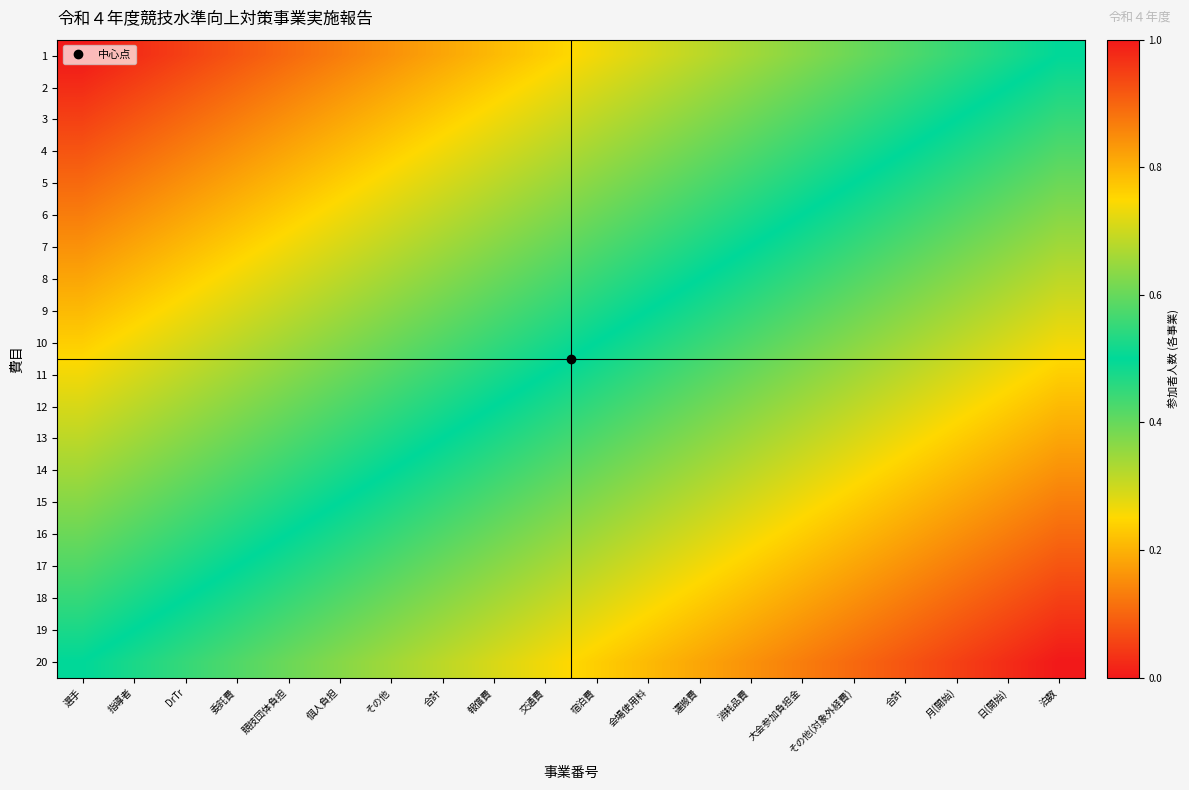

Rank the series by their maximum value, from lowest to highest.

1, 2, 3, 4, 5, 6, 7, 8, 9, 10, 11, 12, 13, 14, 15, 16, 17, 18, 19, 20